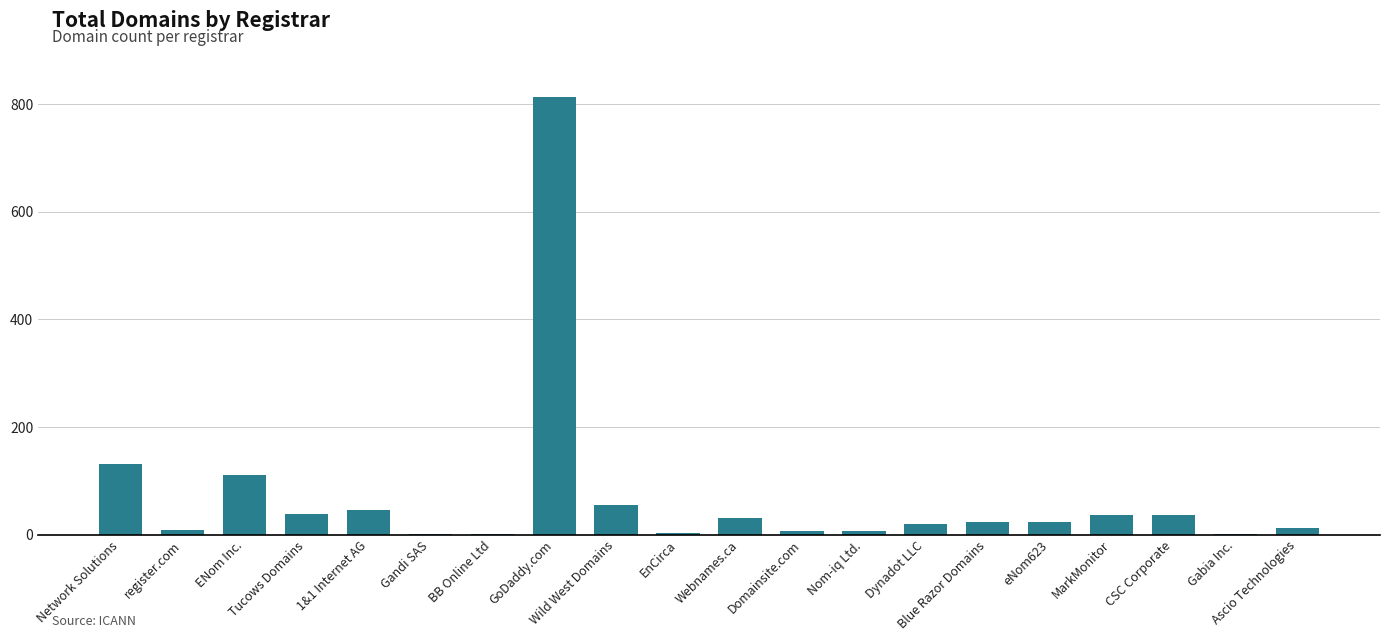

What is the average value?

70